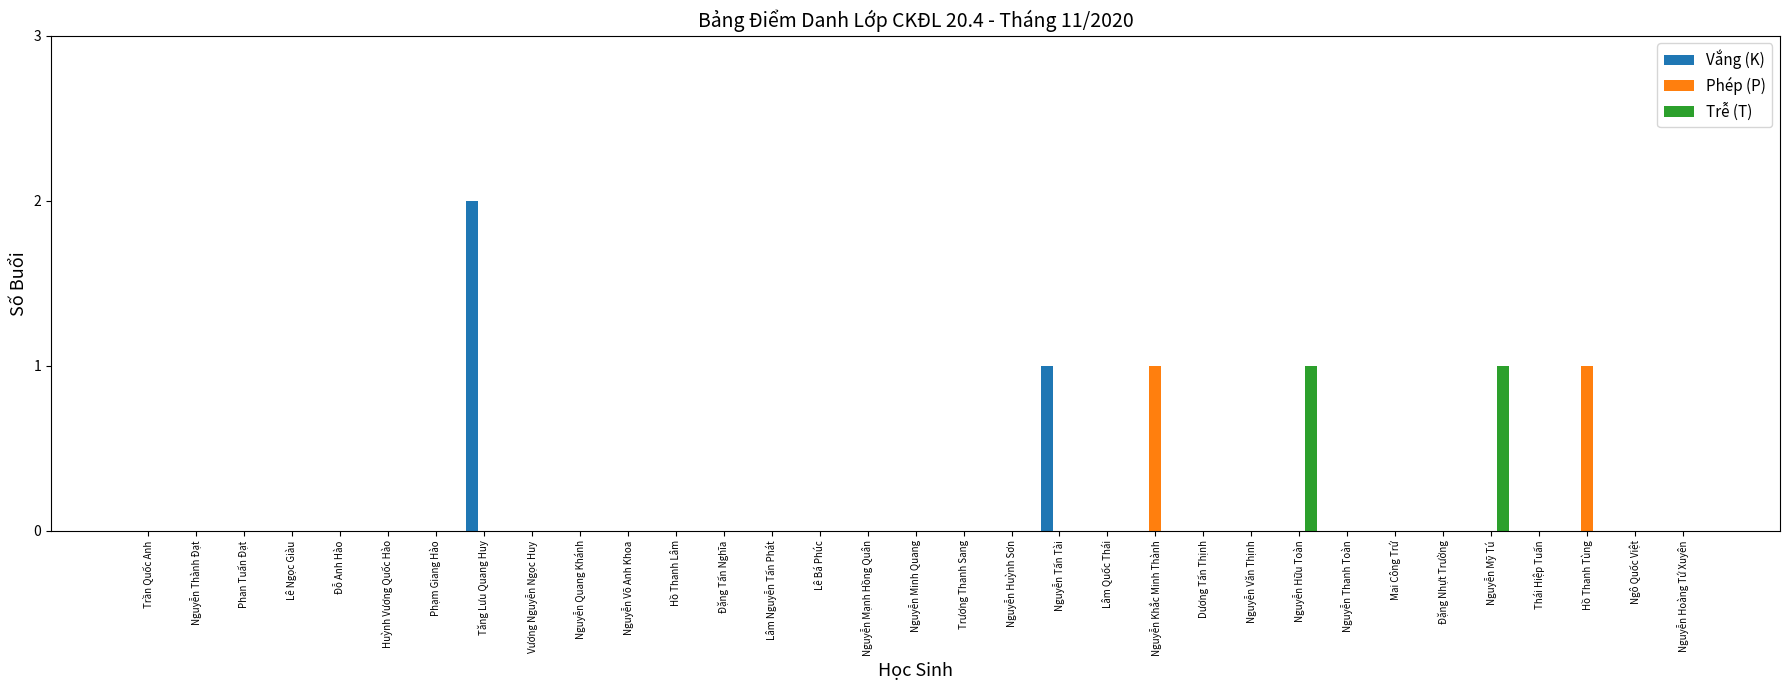

At which category is the sum across all series the highest?

Tăng Lưu Quang Huy